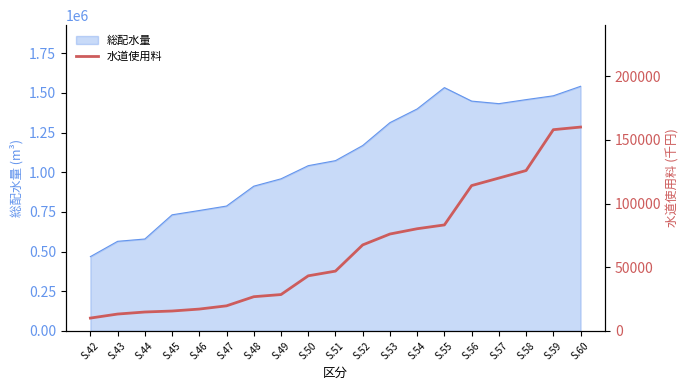

What is the value of the 16th point from the left?

119986